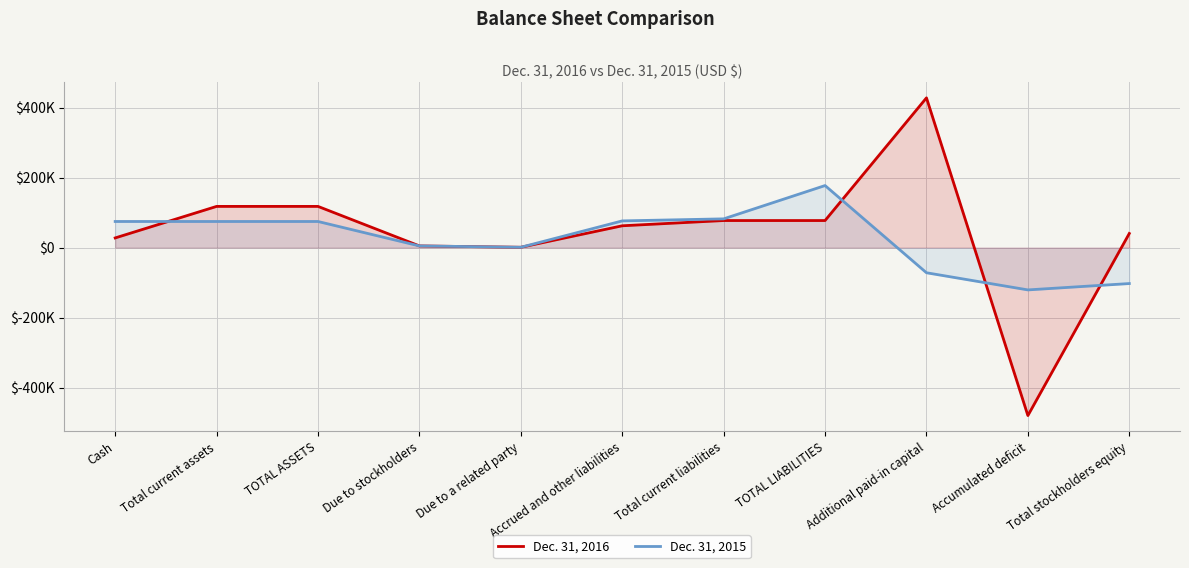

What is the value of the Dec. 31, 2015 point at the 3rd from the left?

74639